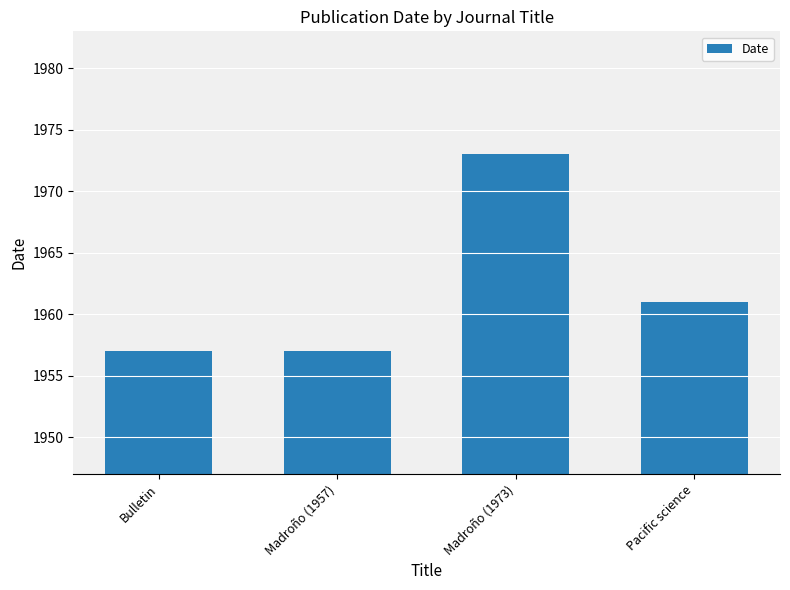

Reading left to right, list all the values displayed in this chart.

1957	1957	1973	1961